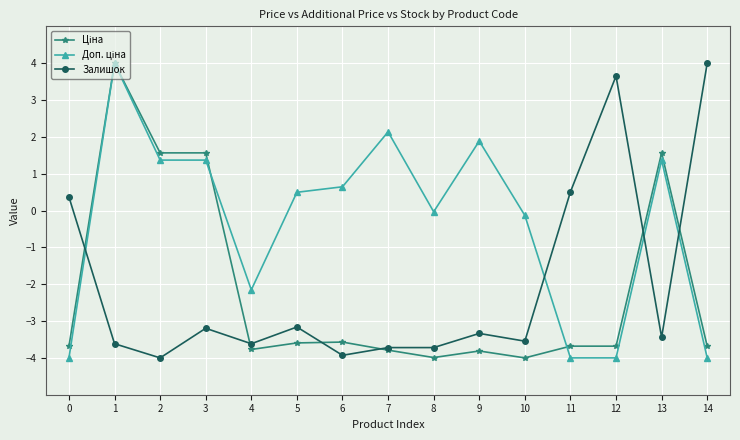

What is the difference between the maximum and minimum values in the Залишок series?

8.0